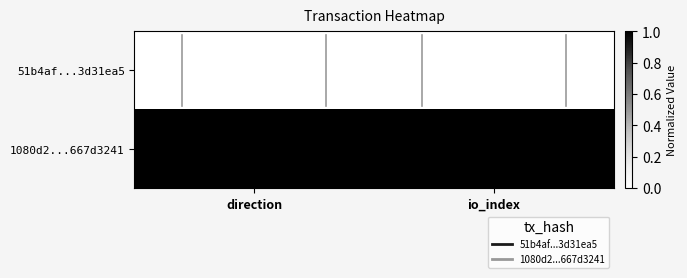

What is the greatest value displayed?

47